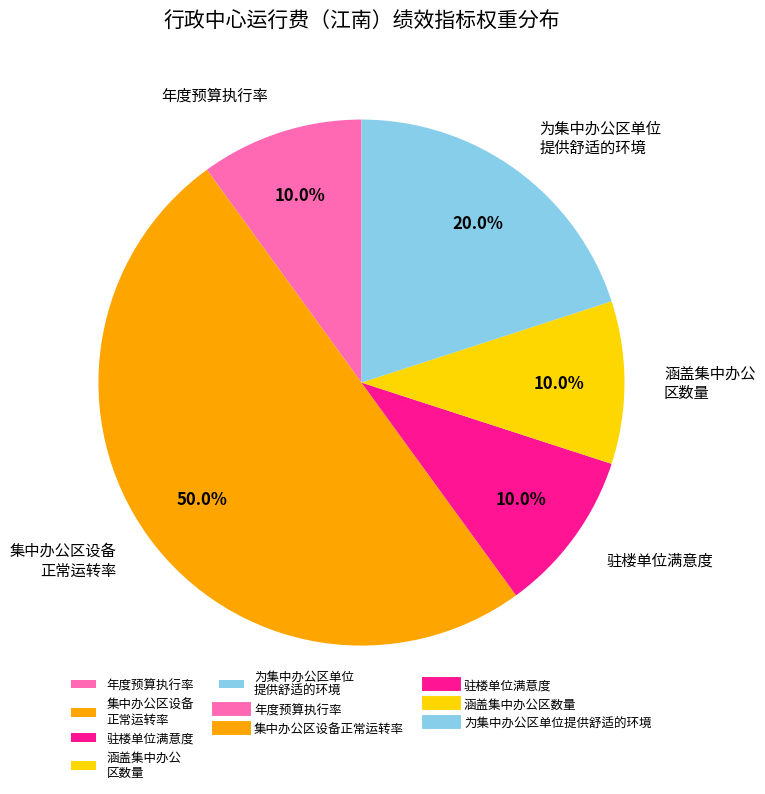

What percentage is the 年度预算执行率 slice, to the nearest percent?

10%